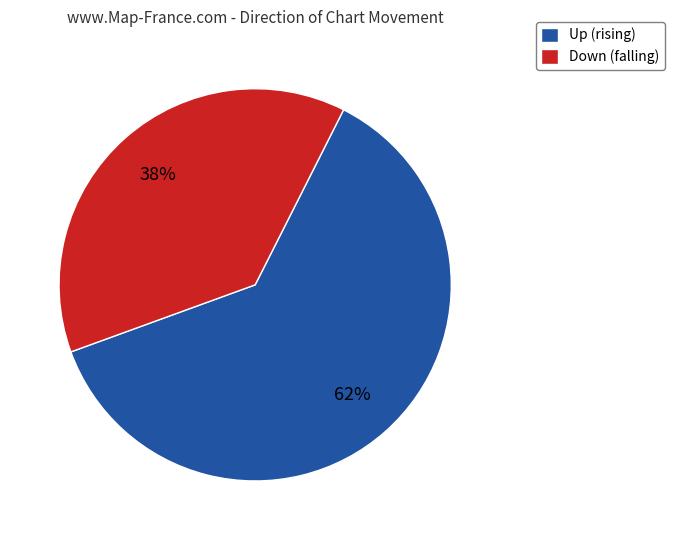

What is the ratio of the value at Up (rising) to the value at Down (falling)?

1.6